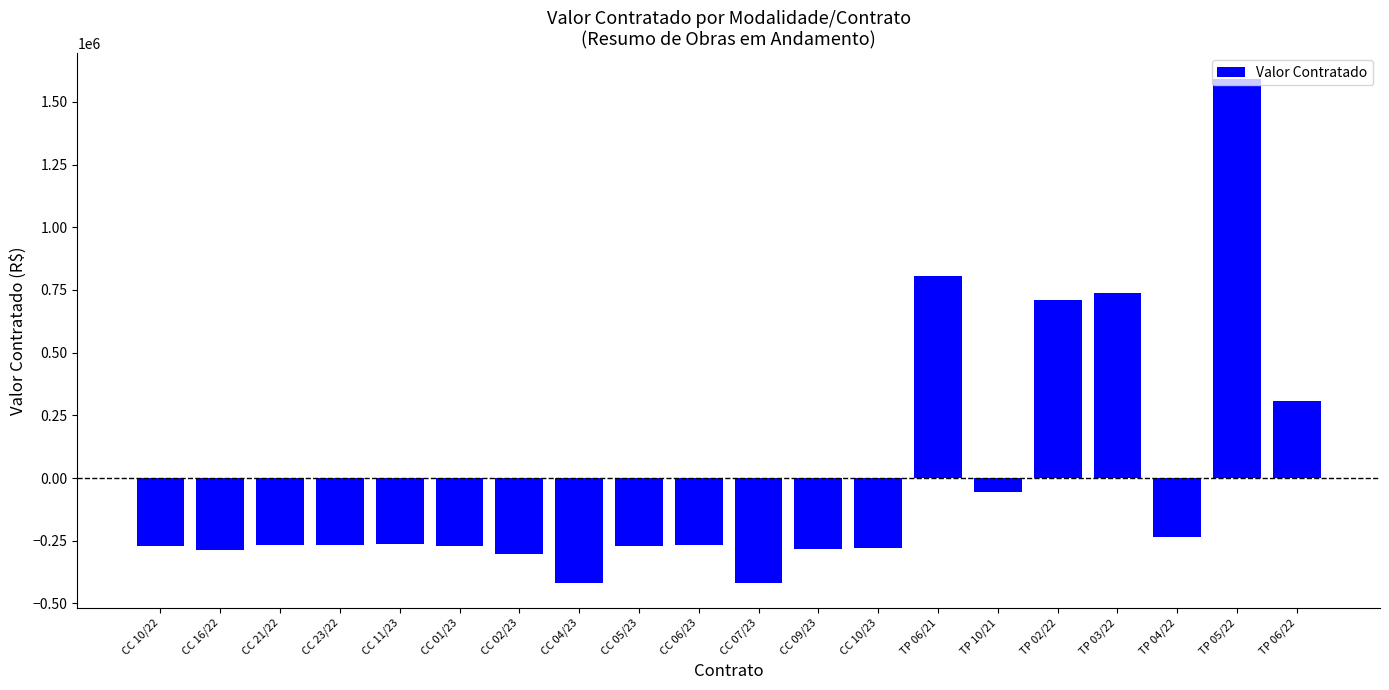

What is the smallest value displayed?

-417707.5